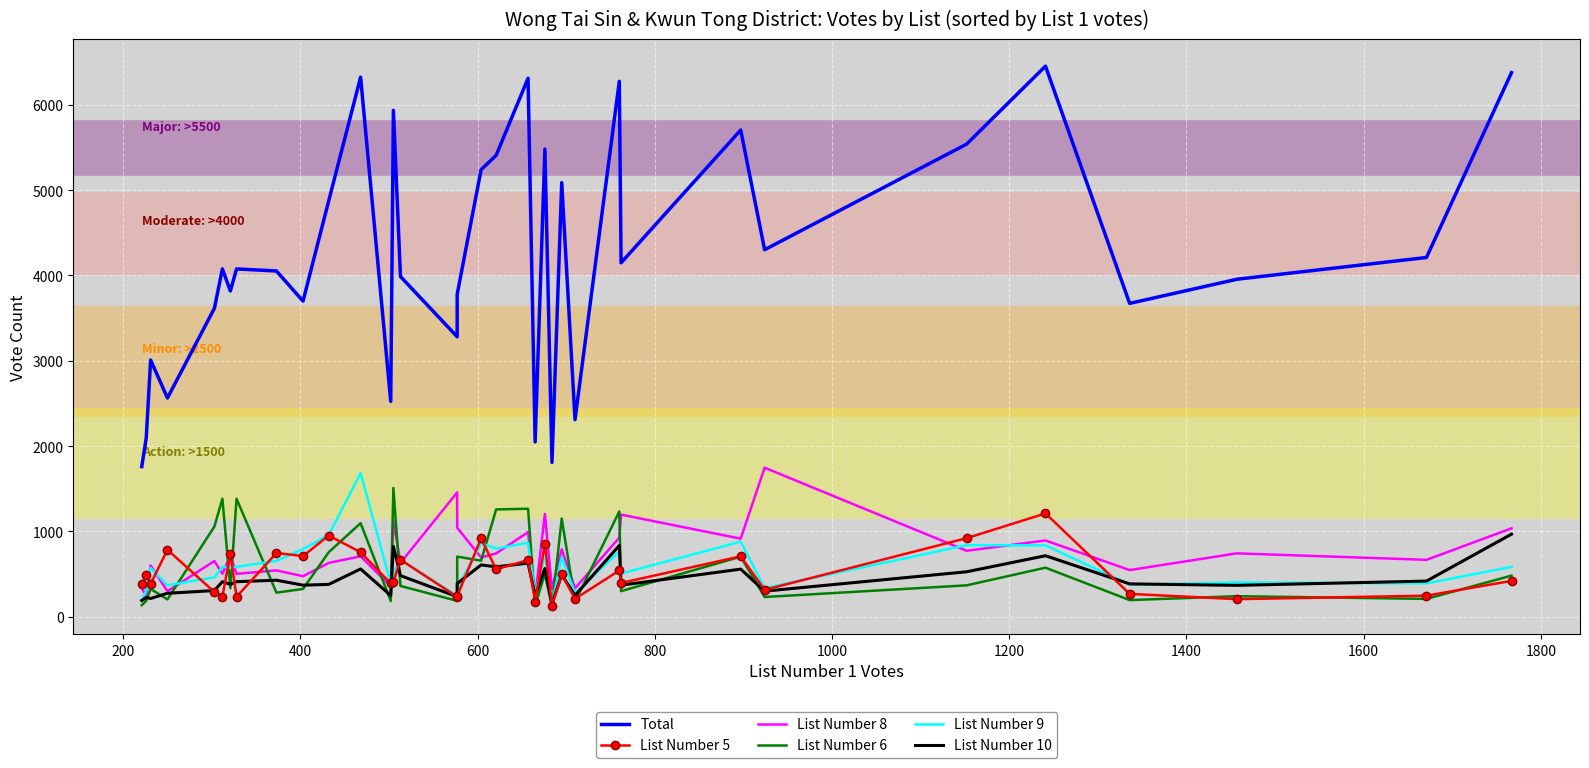

Reading left to right, what are all the values shown in this chart?

Total: 1760	2090	3009	2564	3616	4077	3819	4077	4053	3700	4875	6325	2525	5935	3988	3282	3779	5240	5409	6312	2049	5481	1809	5088	2310	6276	4149	5705	4302	5540	6454	3673	3956	4211	6378
List Number 5: 380	486	386	785	289	234	740	234	747	711	952	756	390	404	669	233	242	919	556	664	178	855	128	497	210	542	396	708	315	921	1211	268	206	247	420
List Number 8: 335	247	601	299	653	503	719	503	543	475	631	708	356	1122	631	1458	1043	695	742	992	231	1205	326	791	334	927	1197	915	1747	773	894	547	743	667	1036
List Number 6: 136	187	326	203	1058	1383	335	1383	282	326	756	1097	184	1509	361	186	705	657	1258	1266	129	504	114	1151	177	1234	300	704	231	368	575	195	241	209	482
List Number 9: 188	305	572	369	462	586	576	586	655	793	957	1684	392	515	665	247	328	862	799	867	268	740	149	699	278	765	506	880	335	839	836	376	402	391	584
List Number 10: 191	226	214	275	307	411	380	411	428	370	379	560	249	824	482	235	389	607	585	628	248	565	152	492	250	835	370	558	300	527	715	385	368	418	968